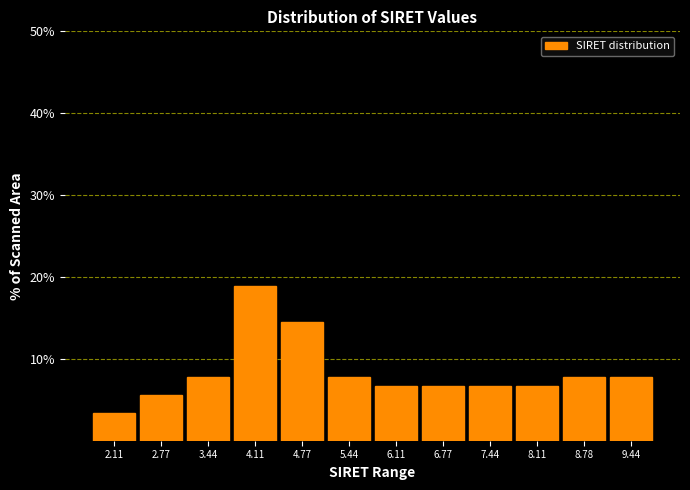

Reading left to right, transcribe all the data shown in this chart.

3.3	5.6	7.8	18.9	14.4	7.8	6.7	6.7	6.7	6.7	7.8	7.8